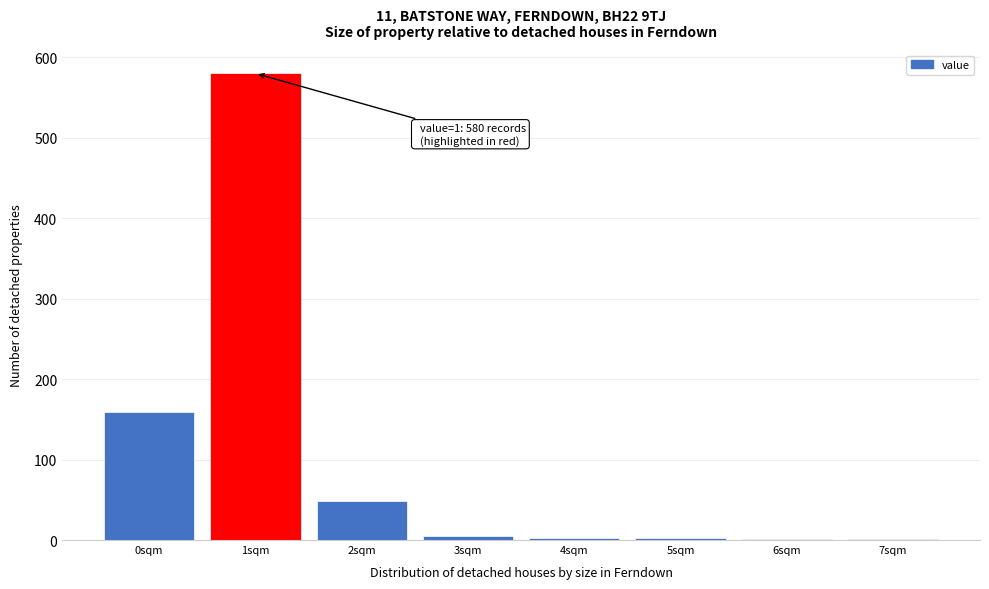

At which label is the value closest to 290?

0sqm